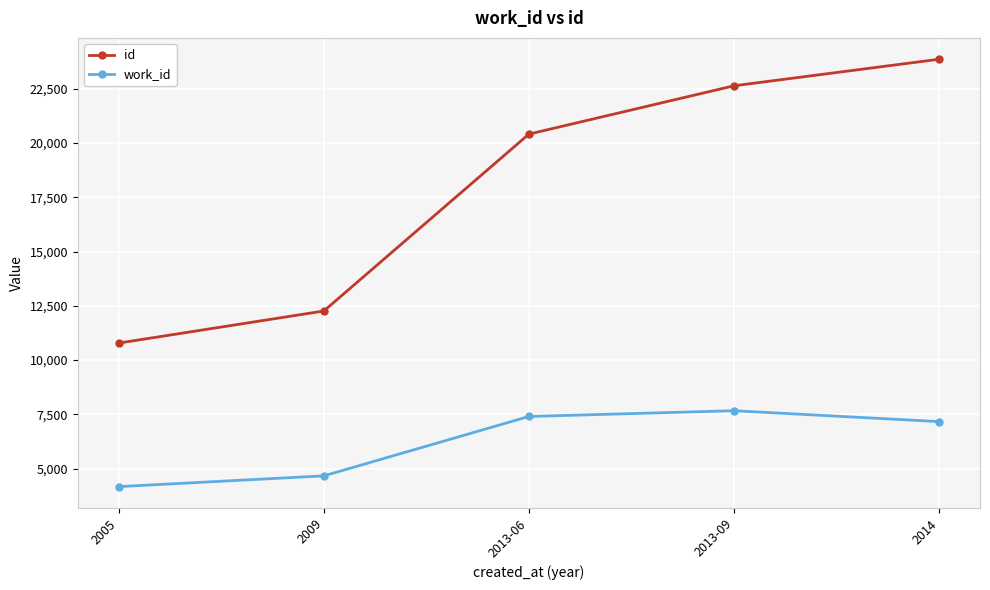

Count the number of data series in this chart.

2